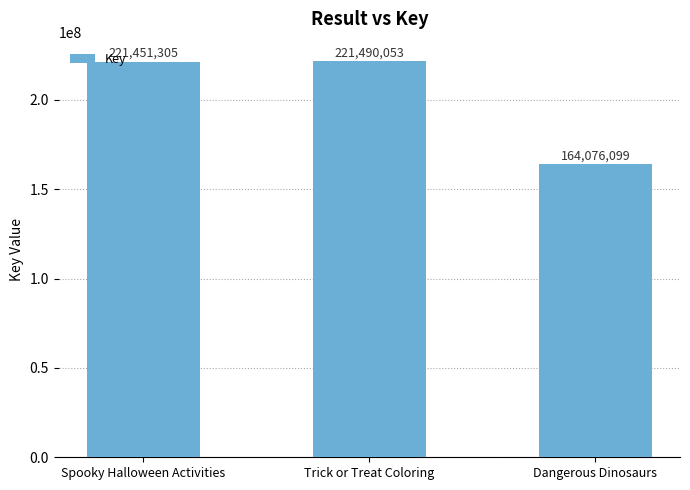

Is it true that the value at Dangerous Dinosaurs is 164076099?

True